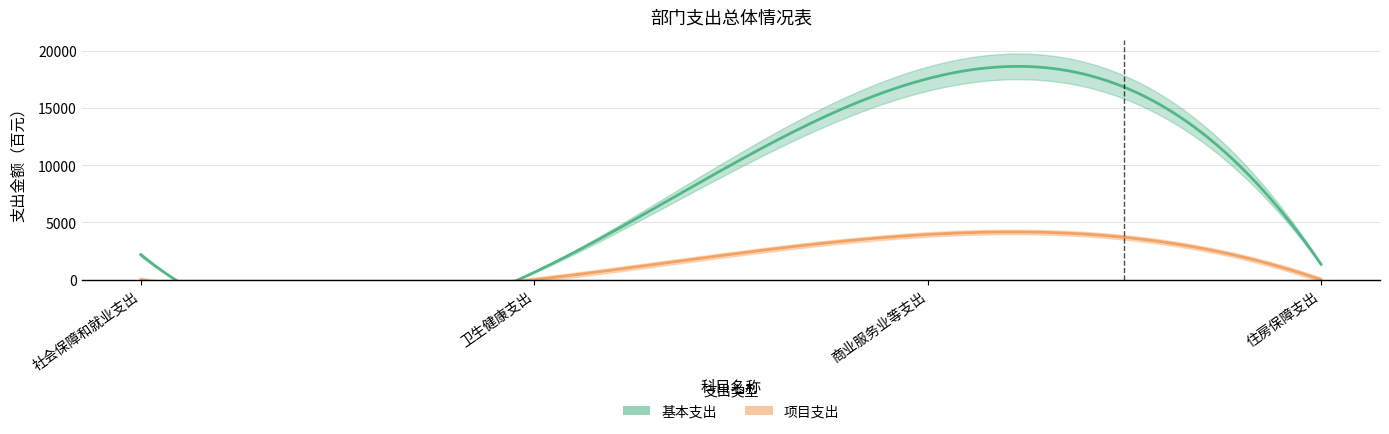

At which label does 基本支出 reach its minimum?

卫生健康支出